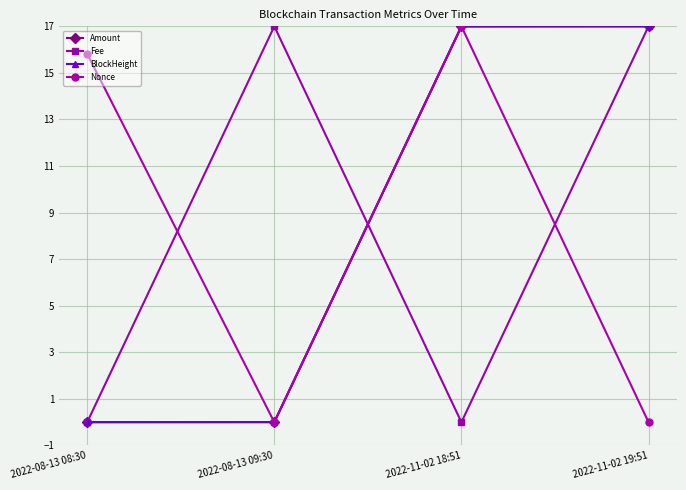

What is the difference between the maximum and minimum values in the Nonce series?

17.0